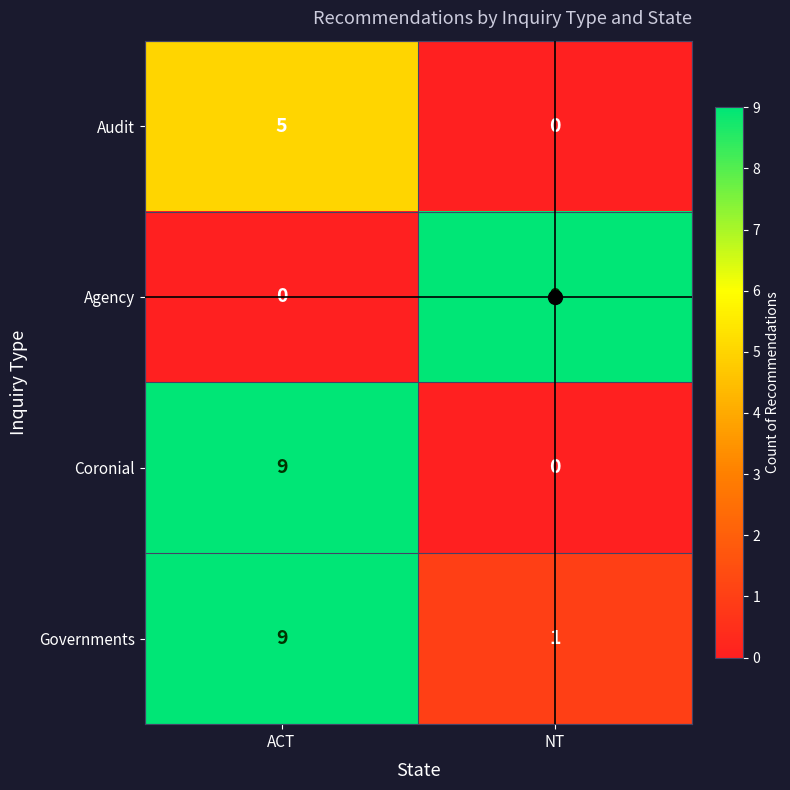

What is the difference between the maximum and minimum values in the Governments series?

8